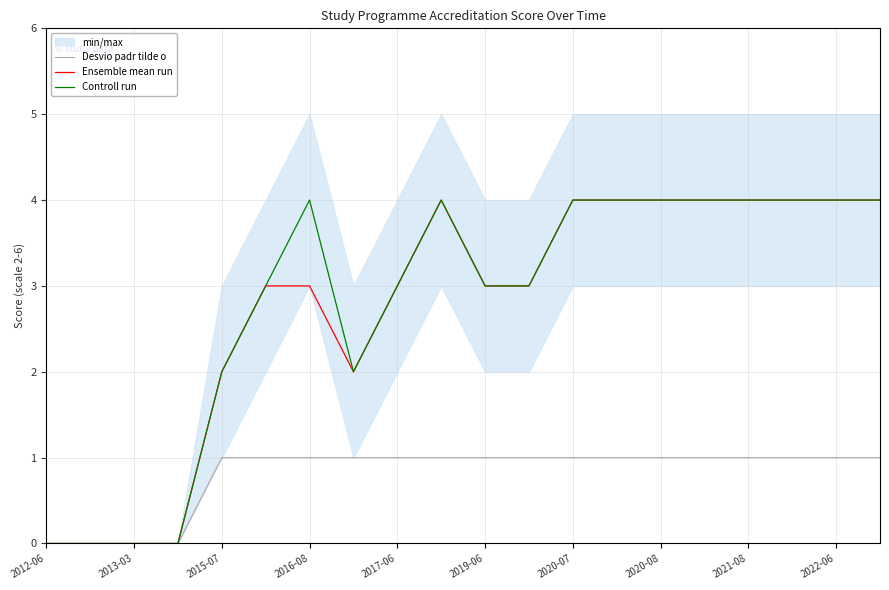

What is the value of the Controll run point at the 15th from the left?

4